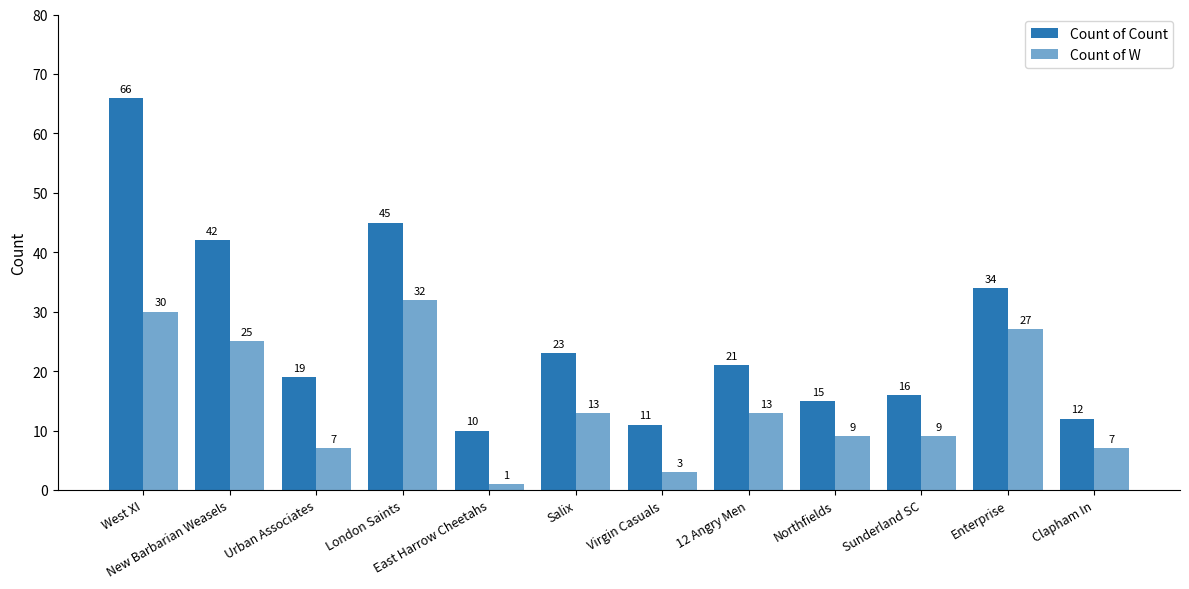

Are the bars grouped side by side (vs. stacked)?

Yes